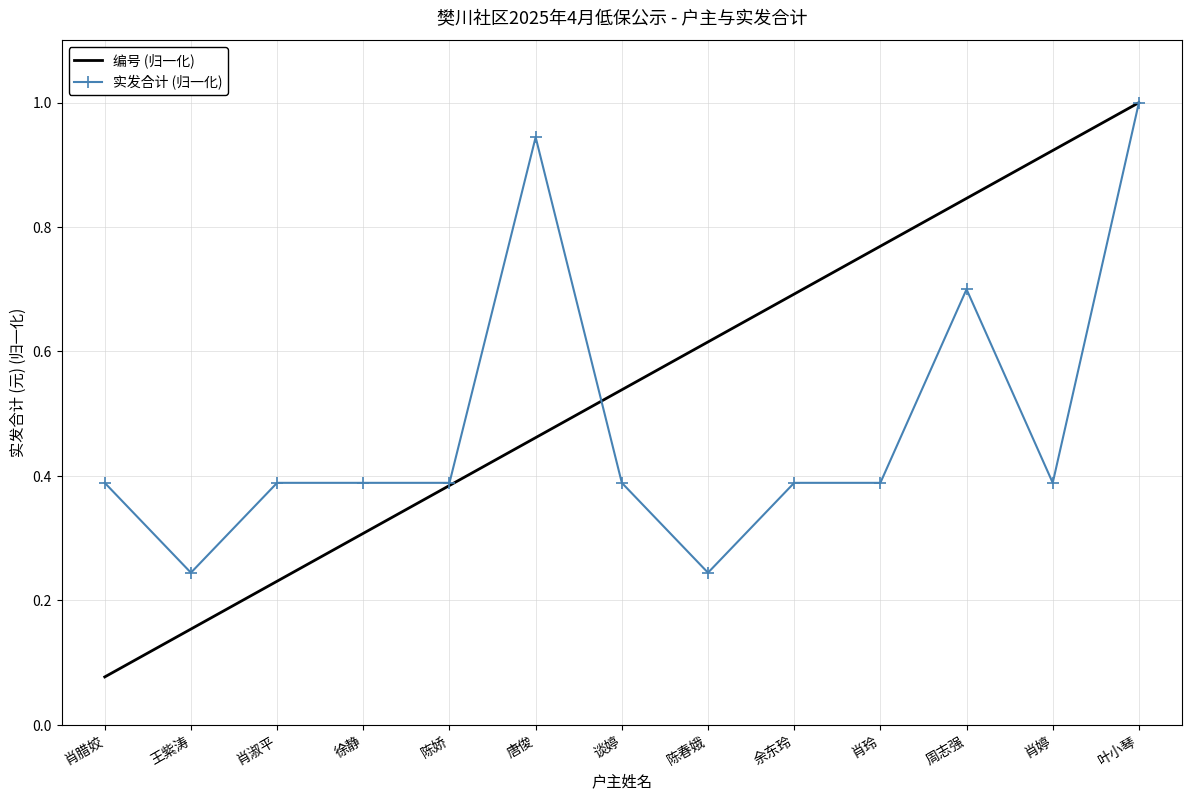

Rank the series at 肖腊姣 from lowest to highest value.

编号 (归一化), 实发合计 (归一化)